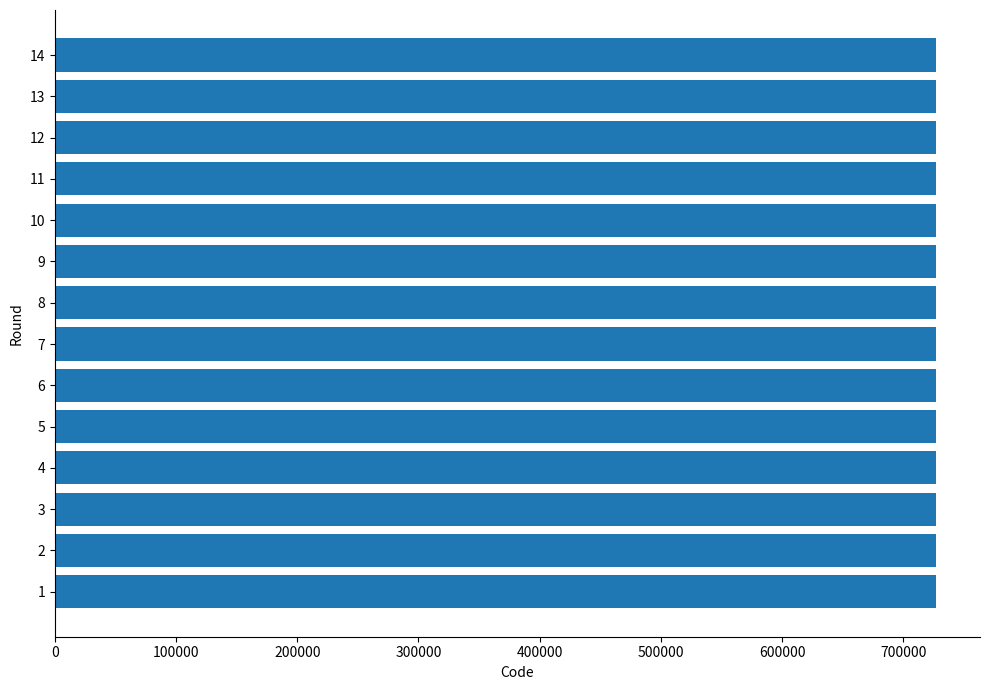

How many series are shown in this chart?

1